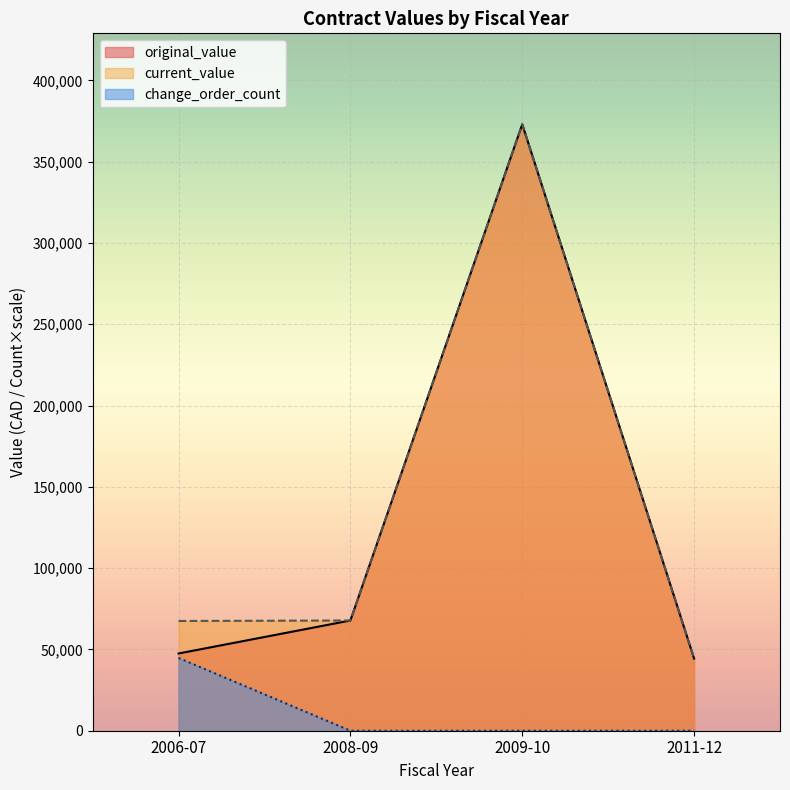

What is the spread (max minus min) of values at 2008-09?

67800.0